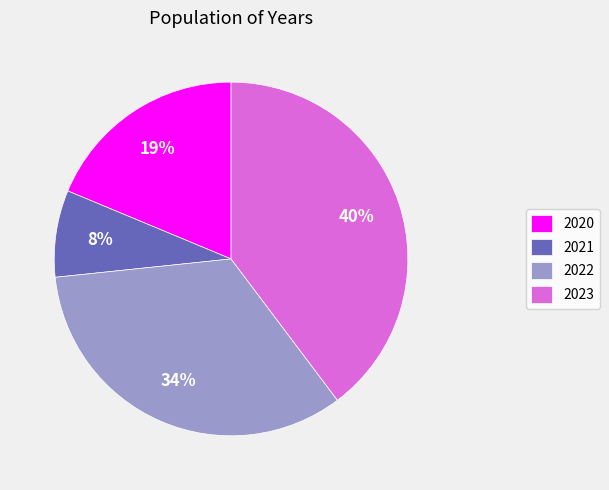

Is the sum of 2020 and 2023 greater than half?

Yes